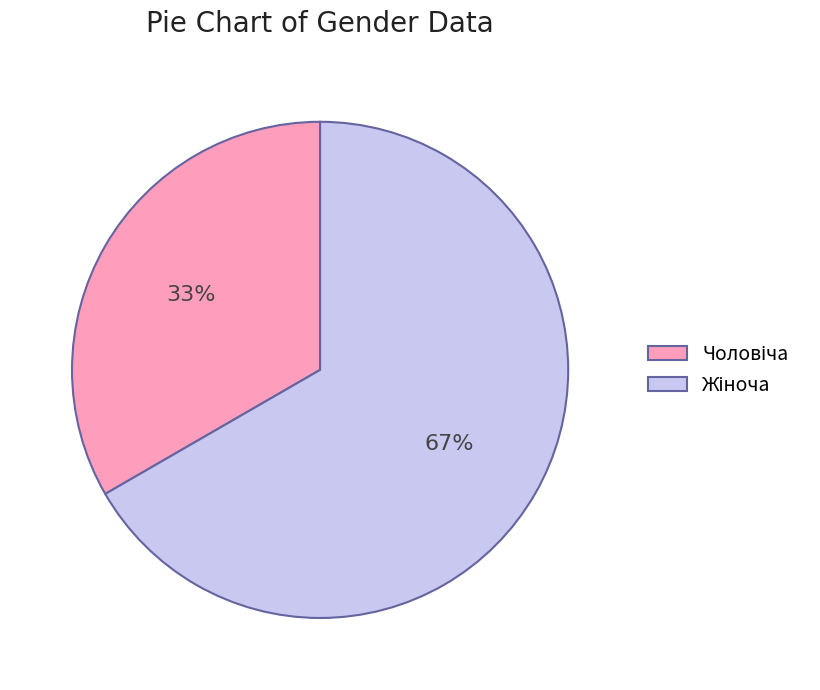

To the nearest percent, what is the average slice percentage?

50%